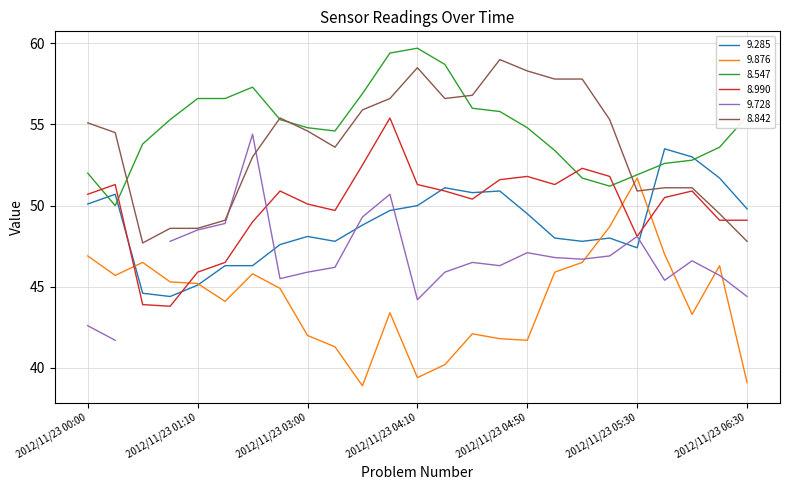

What is the maximum value for 9.285?

53.5